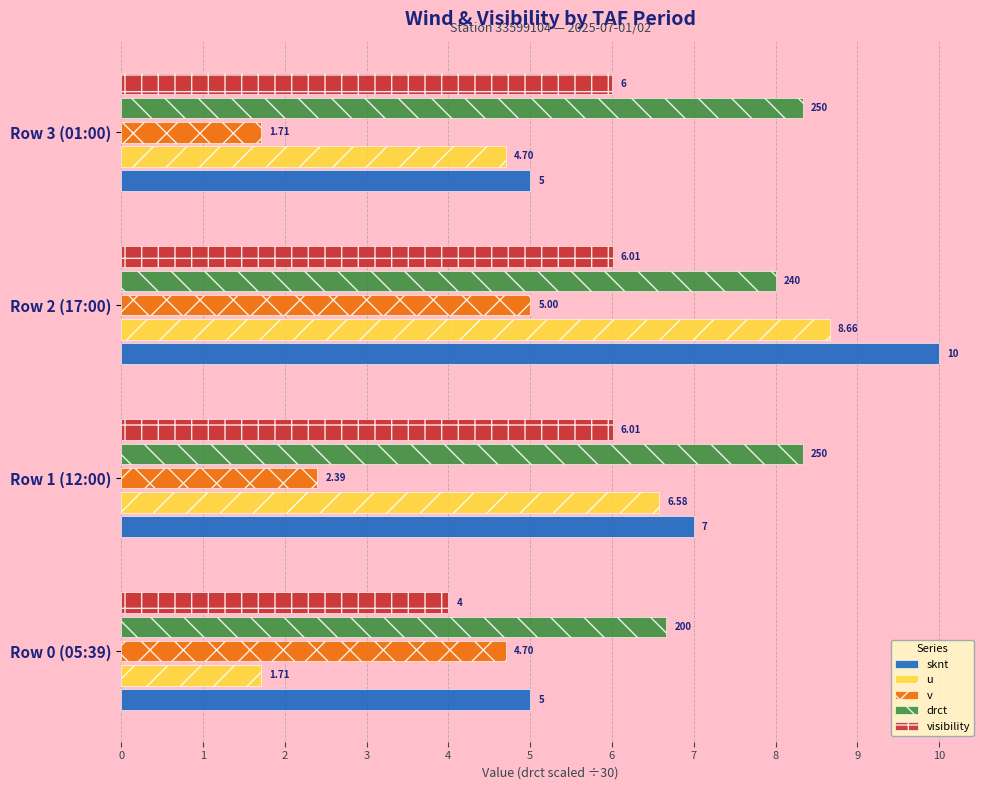

Which series has the widest spread of values?

u